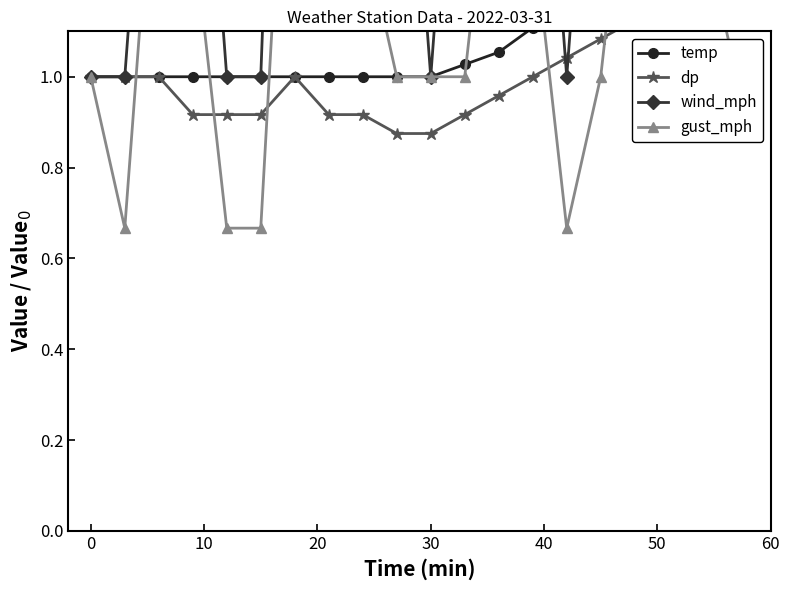

How many lines are shown in the chart?

4